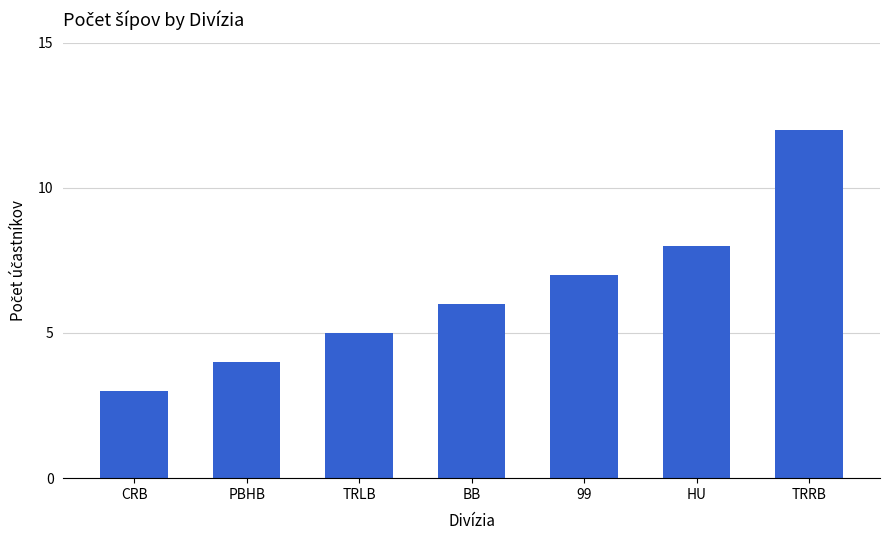

At which label is the value closest to 7?

99